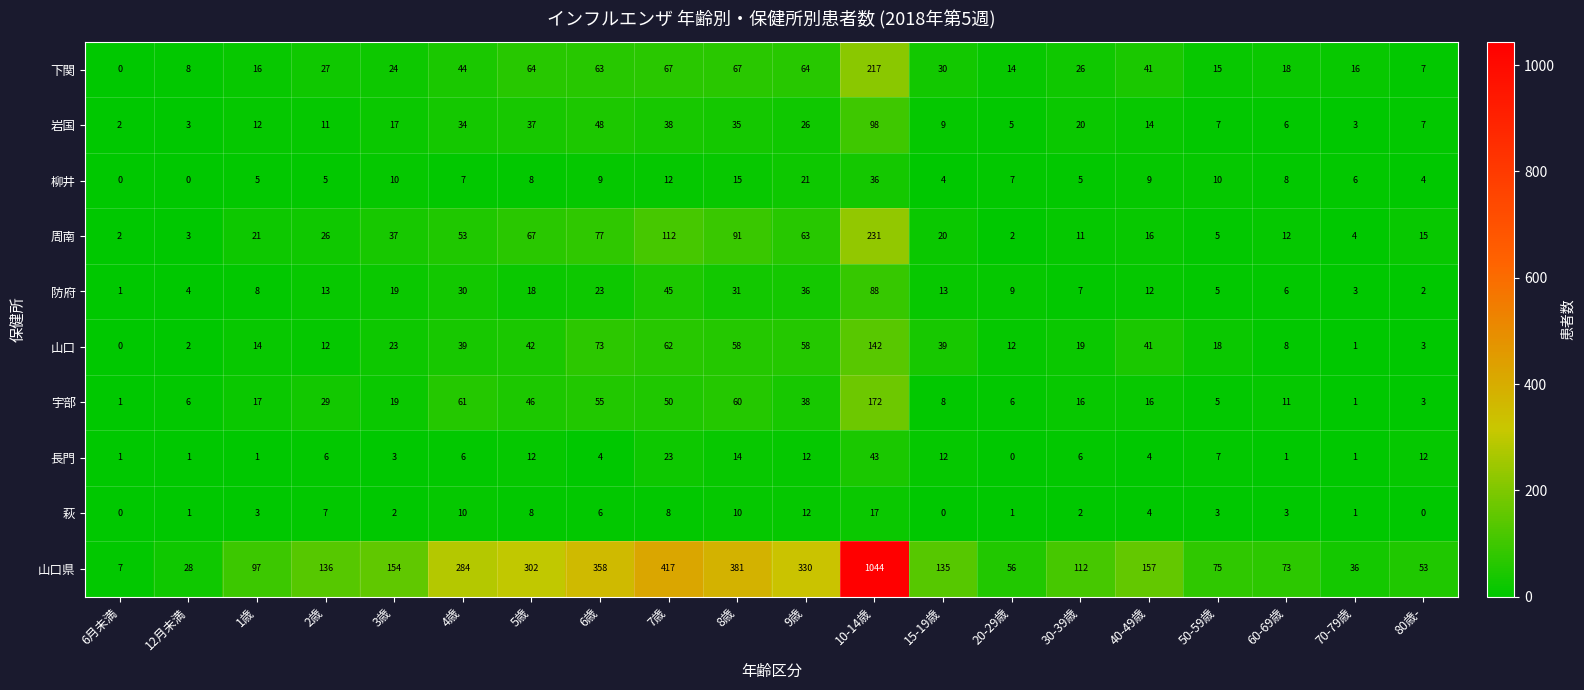

True or false: 下関 has a value of 24 at 3歳.

True